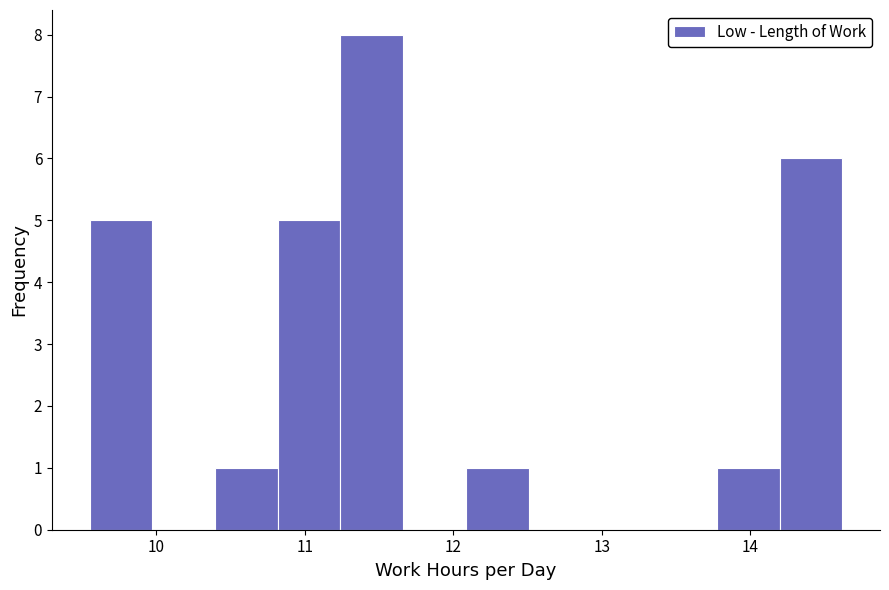

Over which range of the x-axis is the bar tallest?

11.2 to 11.7